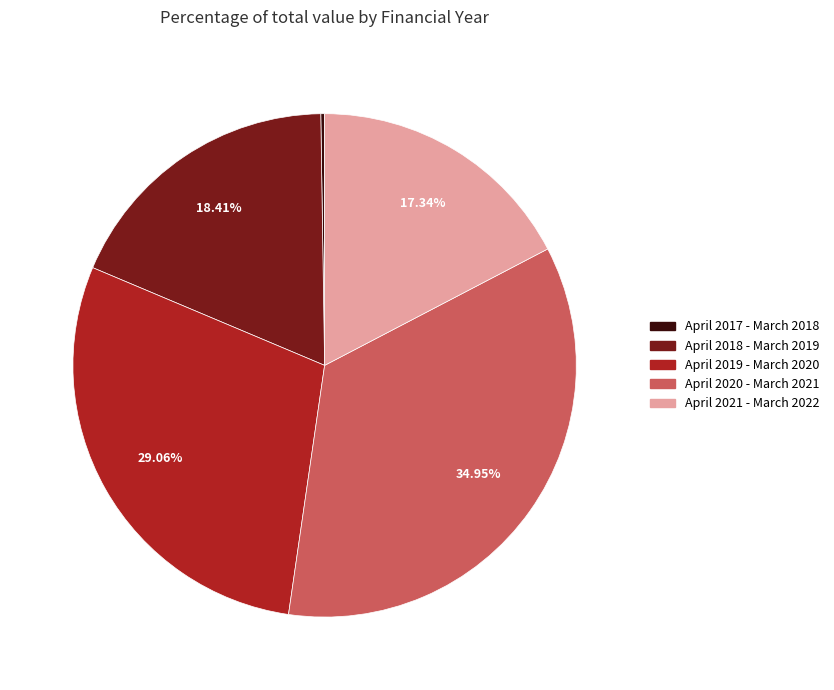

What percentage do April 2020 - March 2021 and April 2021 - March 2022 together represent?

52.3%